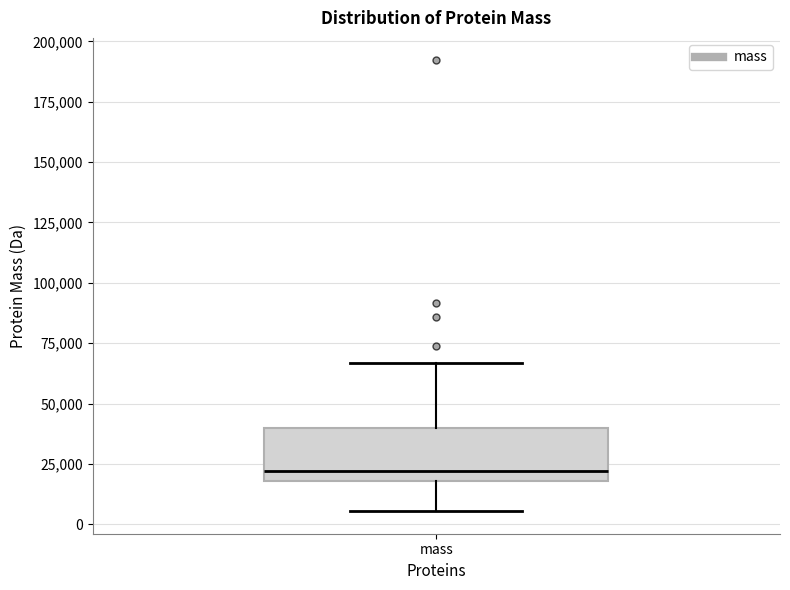

Read this box plot against the y-axis: the position of the median line, the range covered by the box, and the ends of both whiskers. The values are not printed on the chart, so give them approximately, as read against the axis.

median 20000 (just above the box's lower edge), box 20000 to 40000, whiskers 5000 to 65000